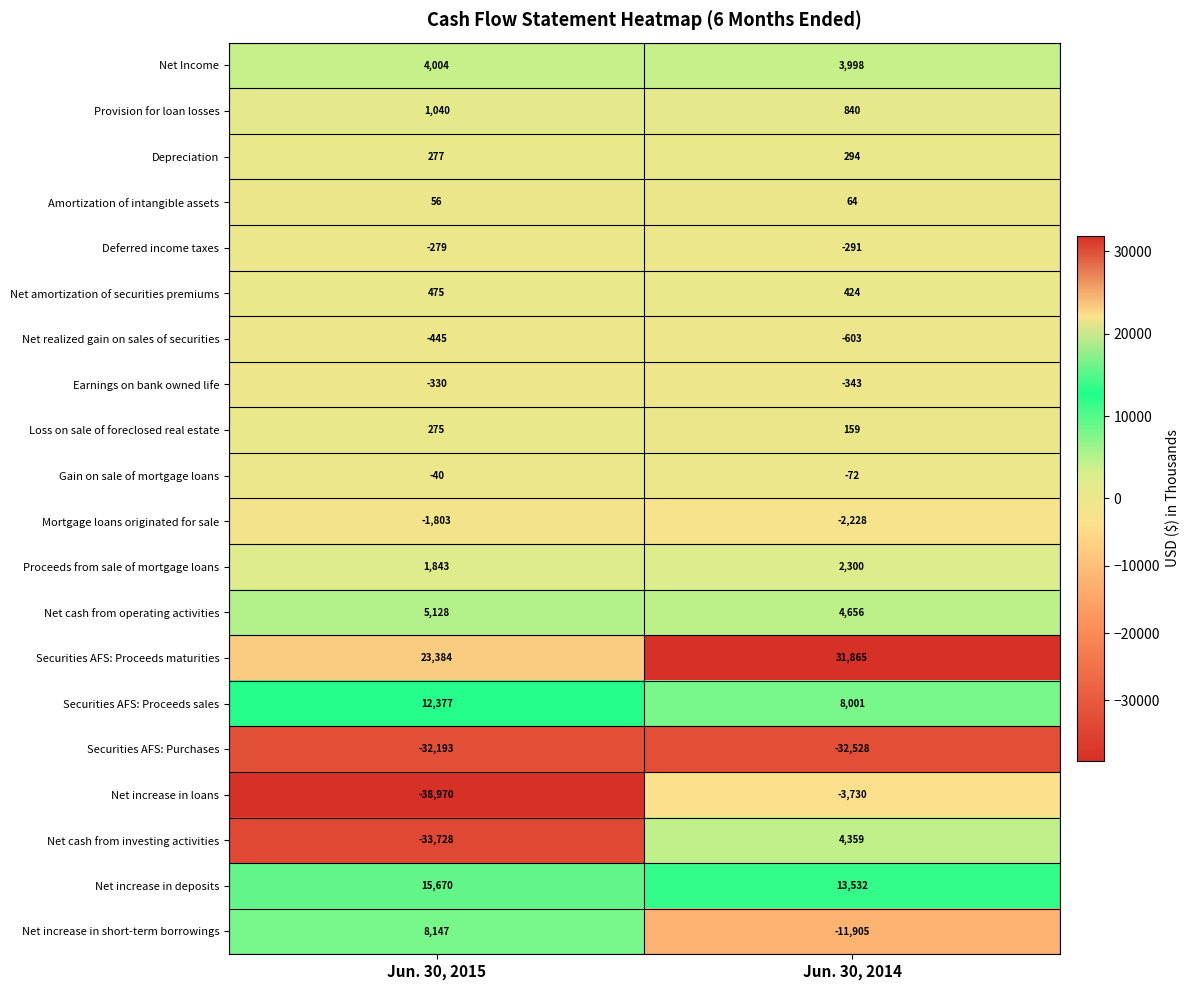

At which category does the chart reach its minimum across all series?

Jun. 30, 2015